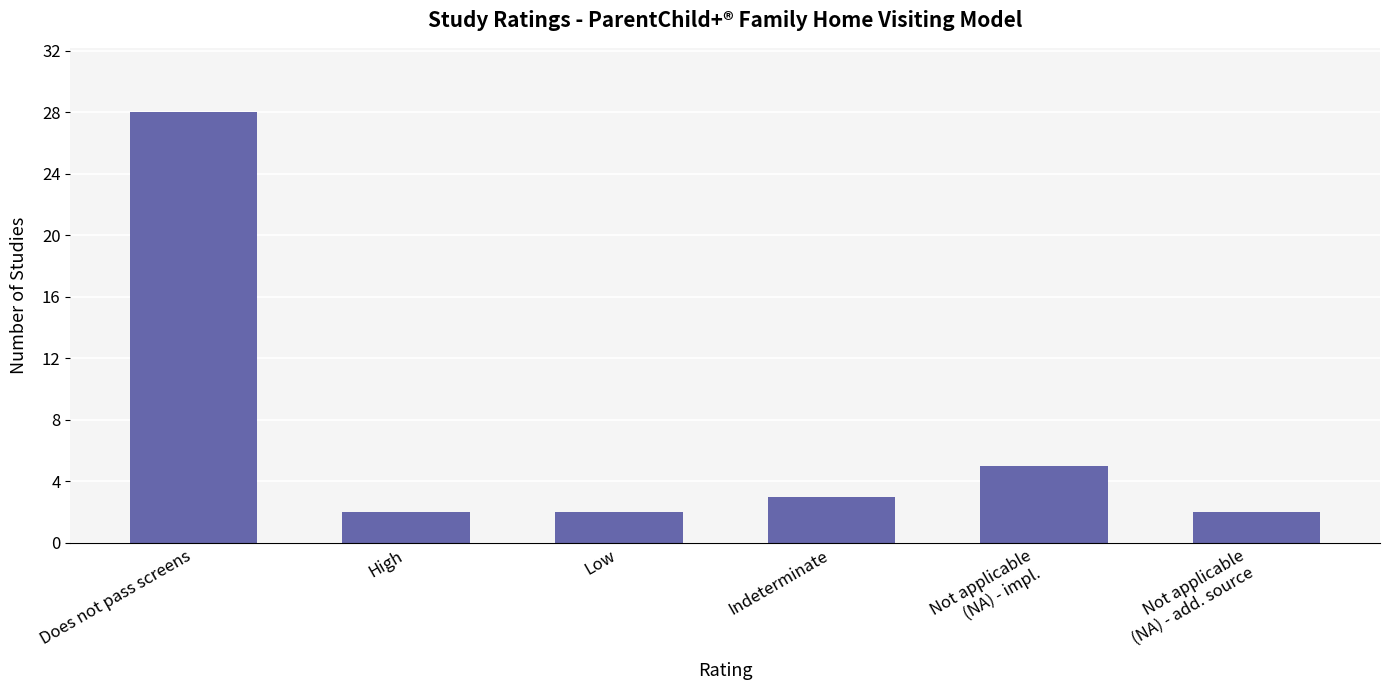

What is the ratio of the value at Not applicable
(NA) - impl. to the value at Indeterminate?

1.7